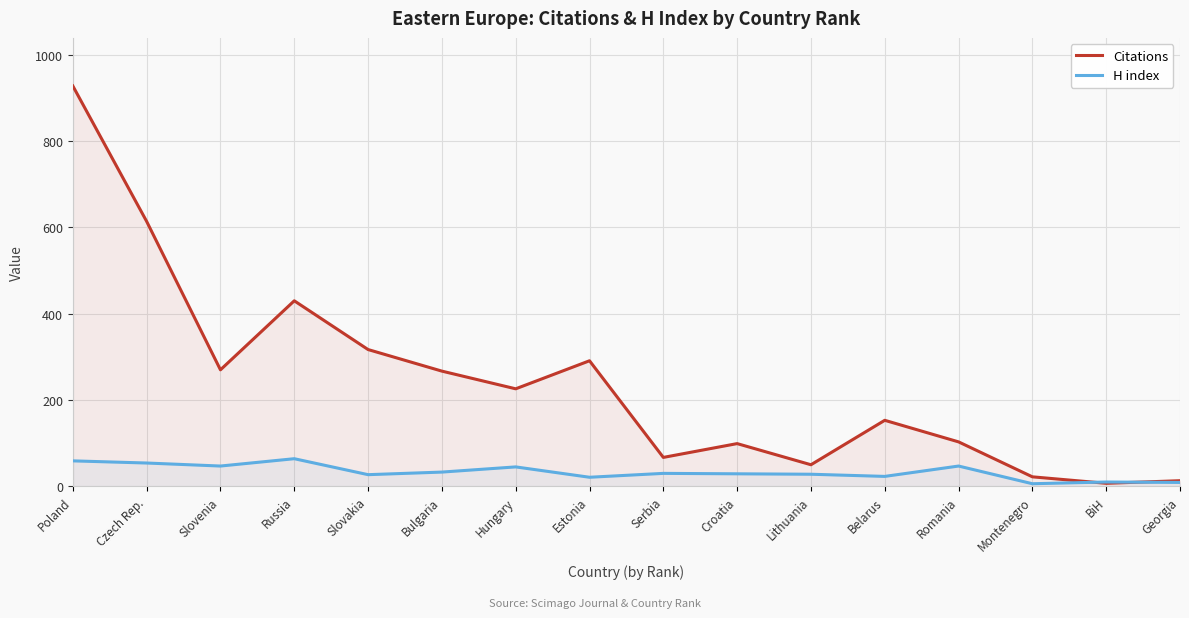

Where is Citations nearest to the value 467?

Russia